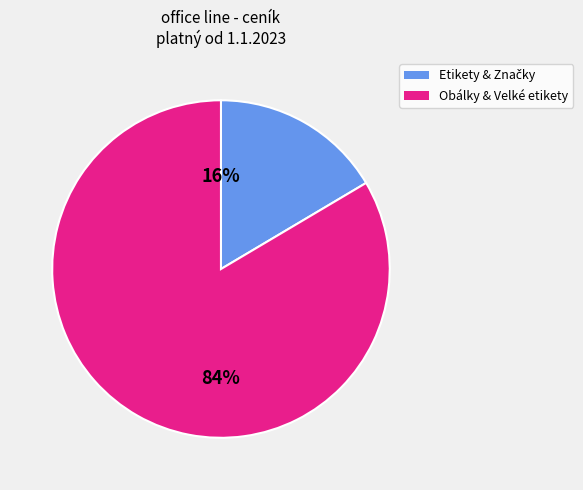

Is there any slice that represents more than half of the pie?

Yes